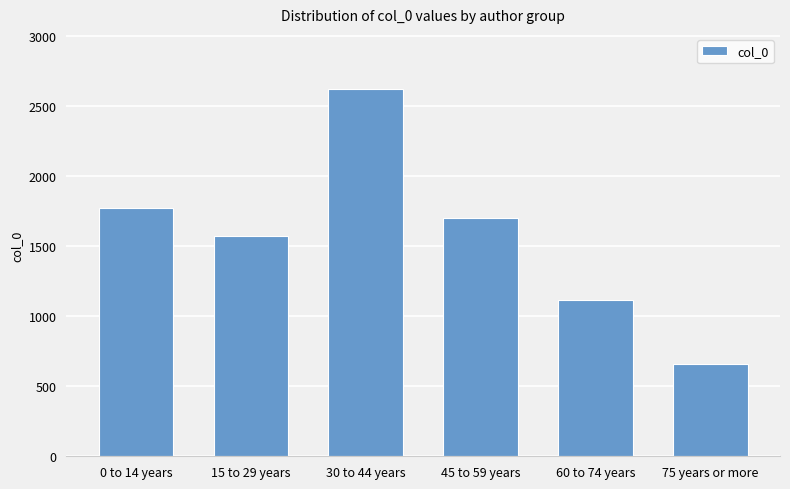

What is the minimum value shown in the chart?

656